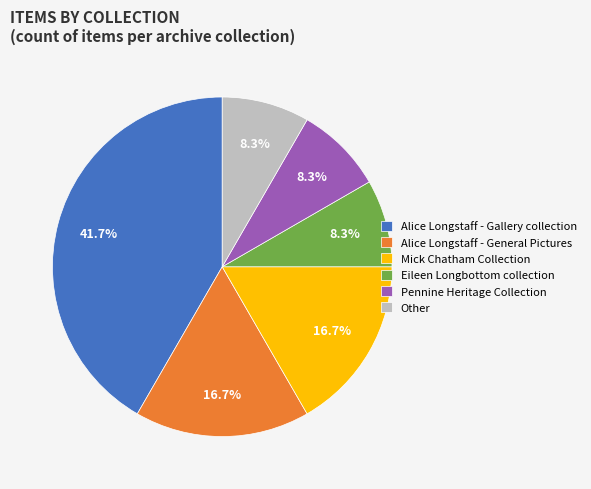

To the nearest percent, what portion does Mick Chatham Collection represent?

17%